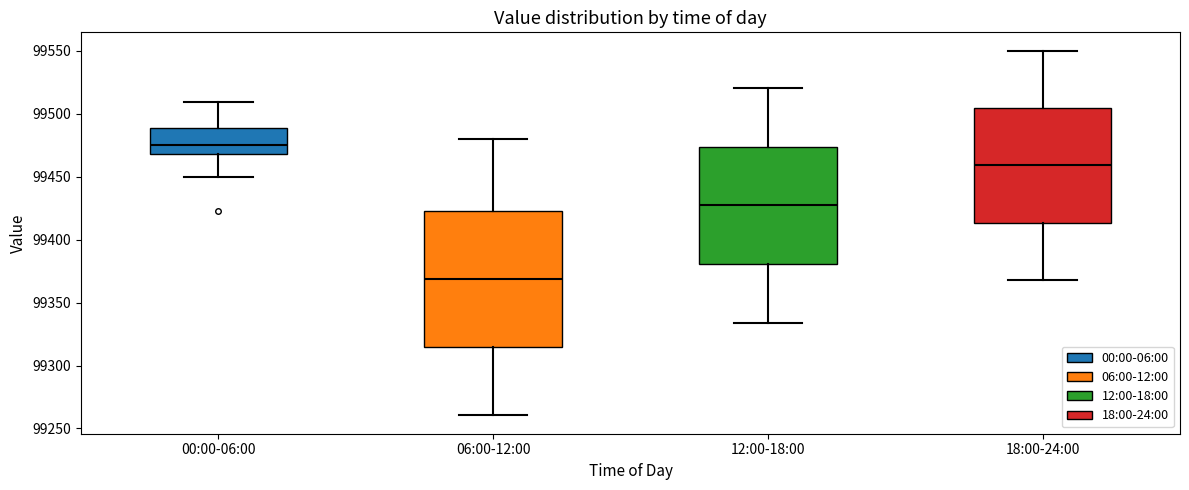

Reading left to right, transcribe this box plot: for each box, give where its median line is, the range the box spans, and where its two whiskers end, as read against the y-axis. The values are not printed on the chart, so give them approximately, as read against the axis.

00:00-06:00: median 99475, box 99470 to 99490, whiskers 99450 to 99510
06:00-12:00: median 99370, box 99315 to 99425, whiskers 99260 to 99480
12:00-18:00: median 99425, box 99380 to 99475, whiskers 99335 to 99520
18:00-24:00: median 99460, box 99415 to 99505, whiskers 99370 to 99550